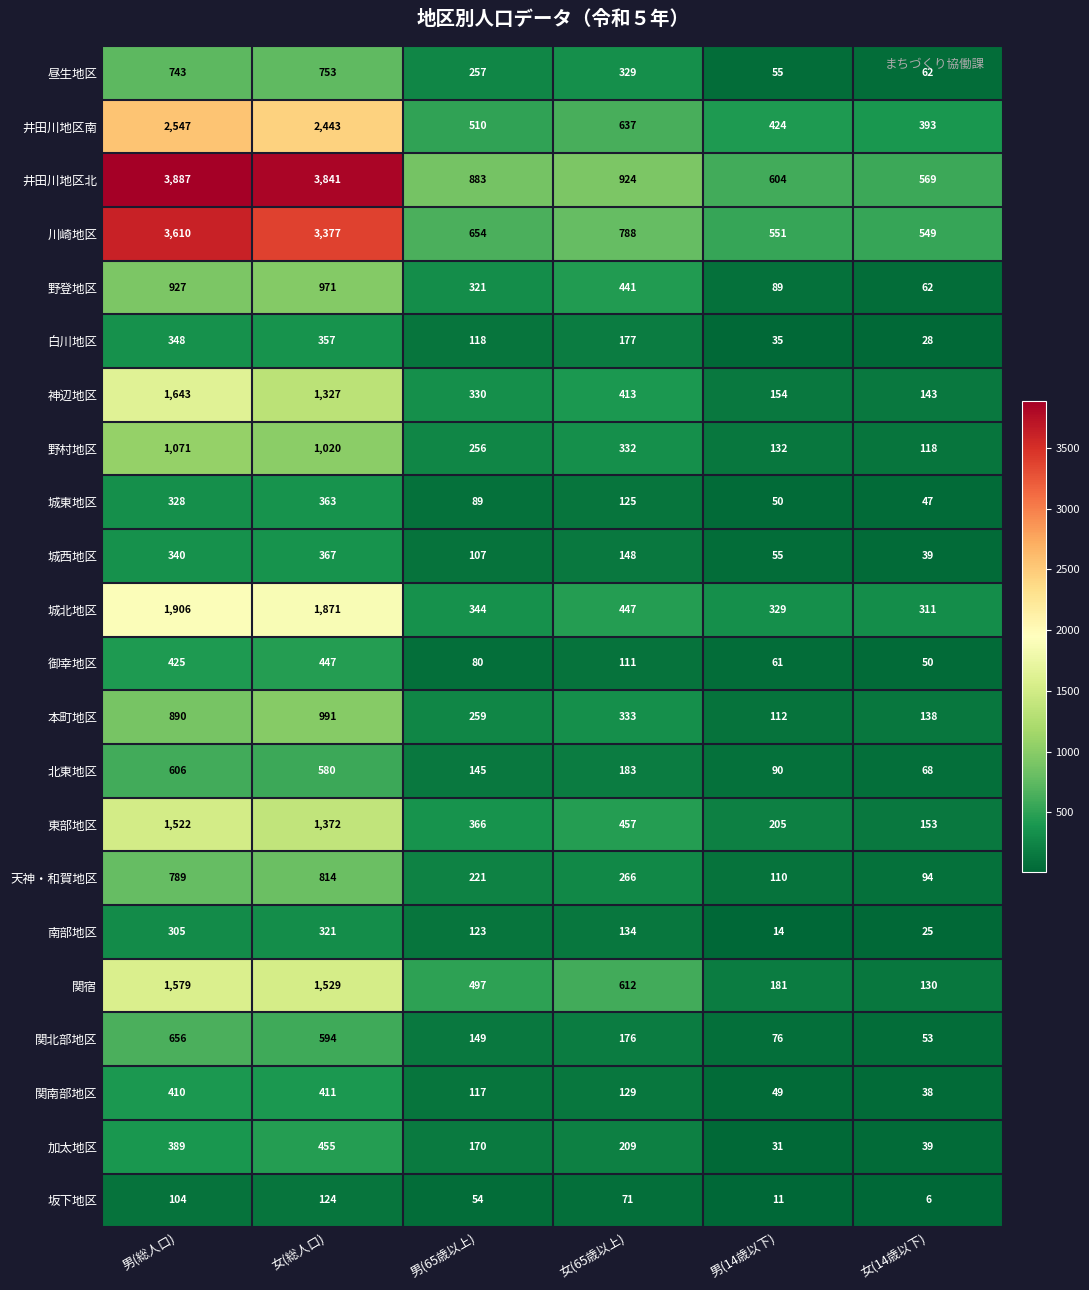

What is the total value across all series at 男(65歳以上)?

6050